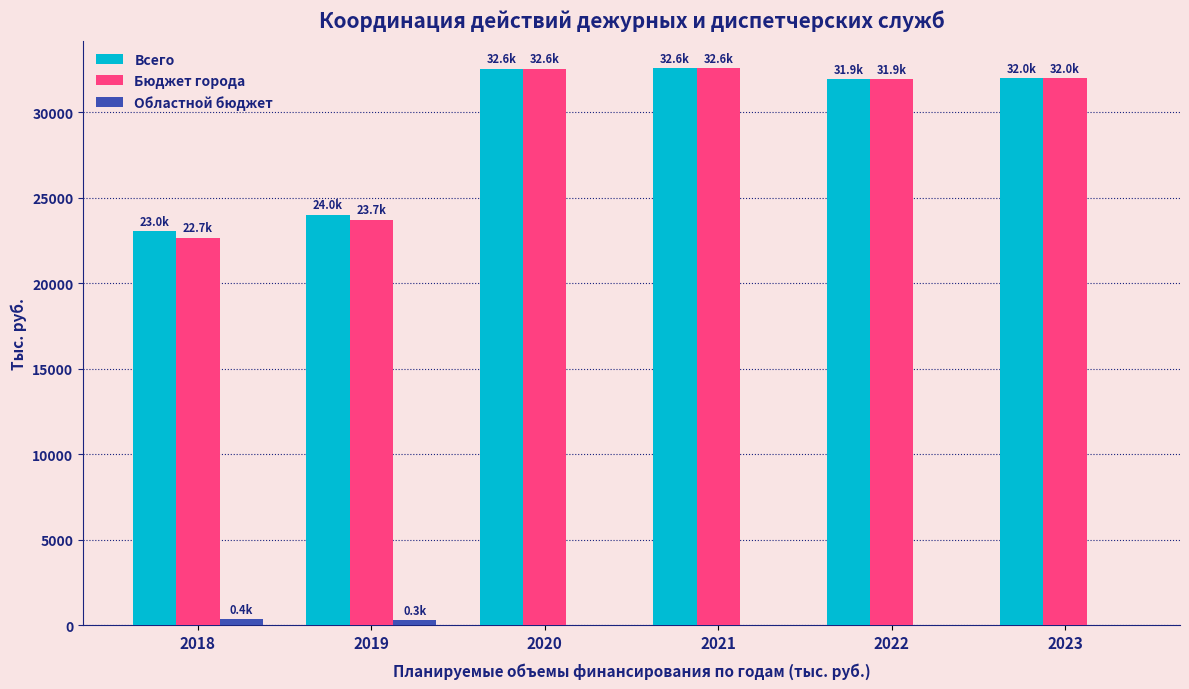

What is the total value across all series at 2020?

65116.8